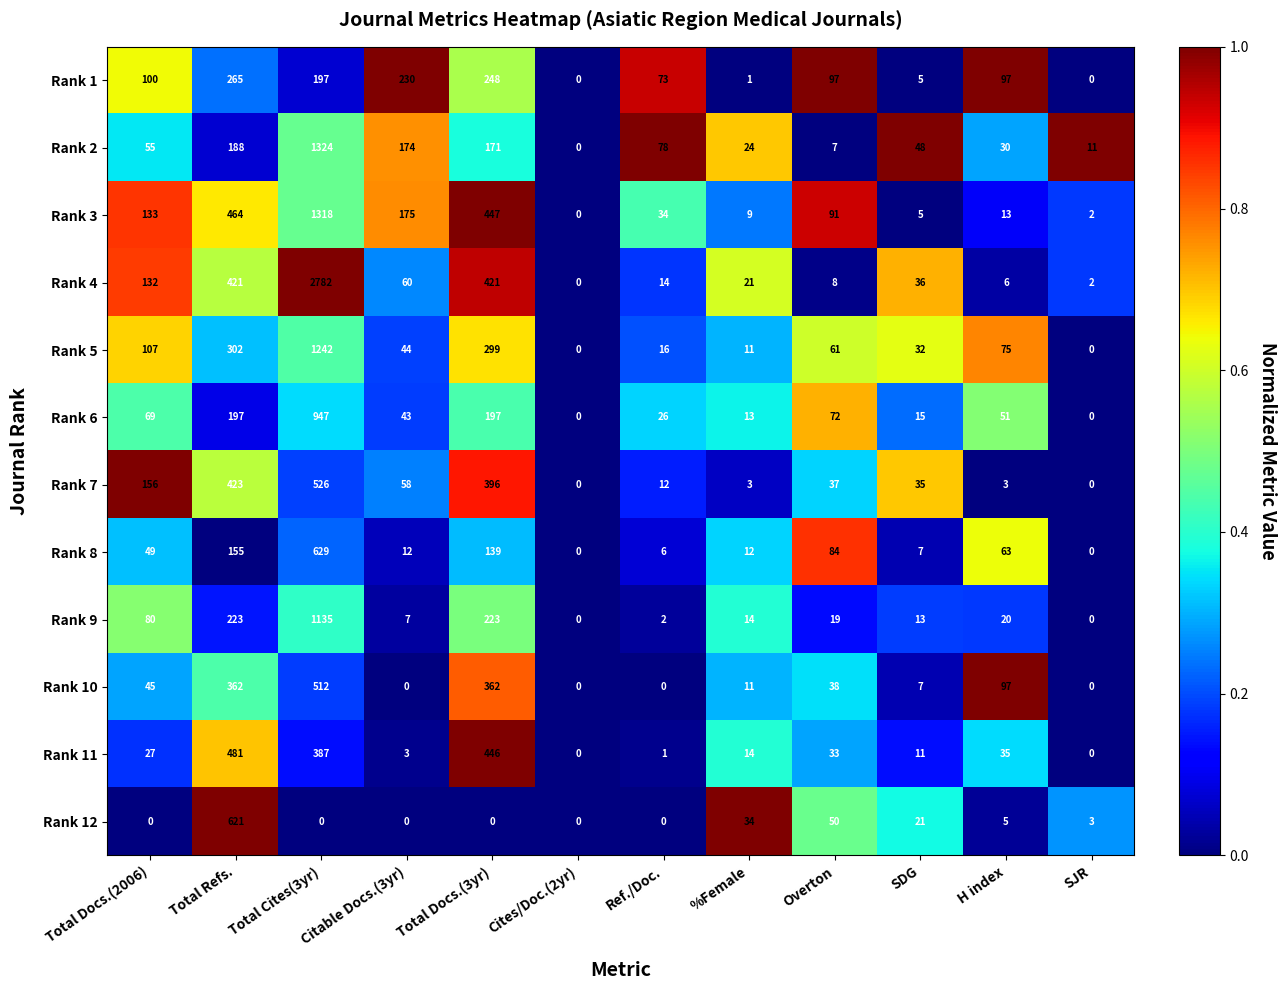

List the series in order of their peak value, lowest first.

Rank 1, Rank 11, Rank 10, Rank 7, Rank 12, Rank 8, Rank 6, Rank 9, Rank 5, Rank 3, Rank 2, Rank 4